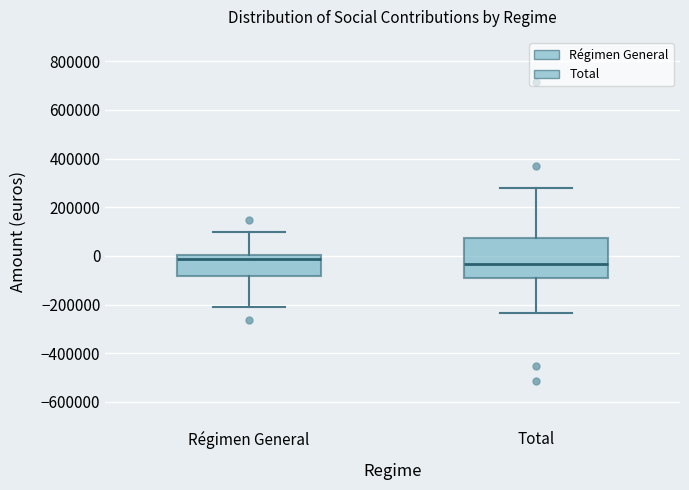

Comparing the boxes themselves (not the whiskers), which one is the tallest?

Total